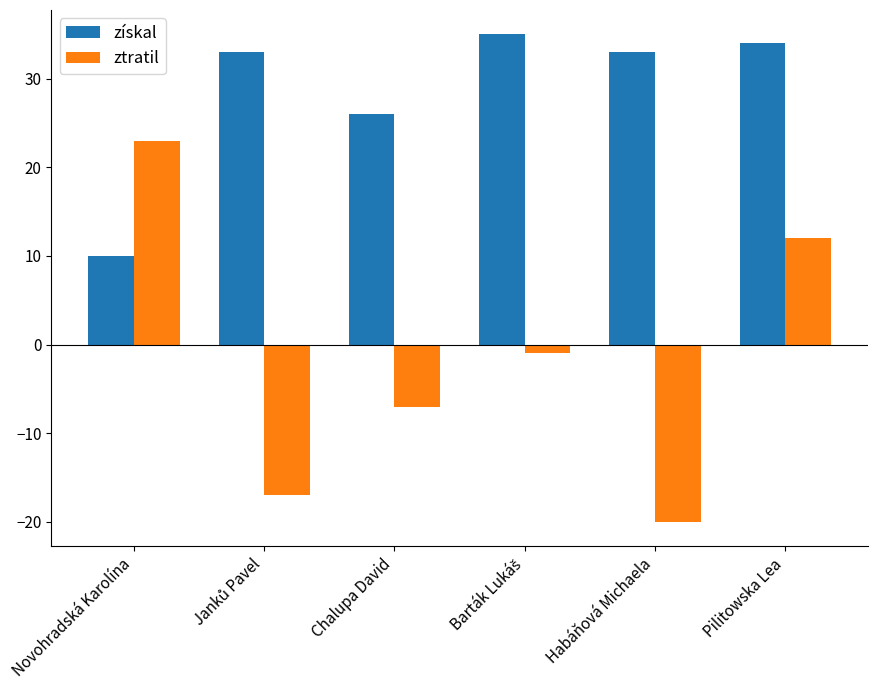

Read the ztratil value at Chalupa David, to the nearest 5.

-5